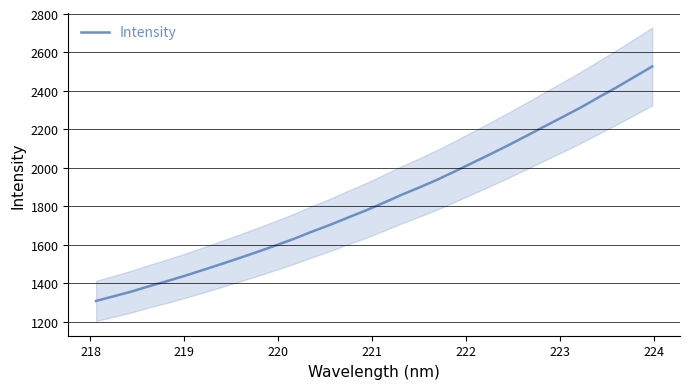

What is the minimum value for Intensity?

1307.6